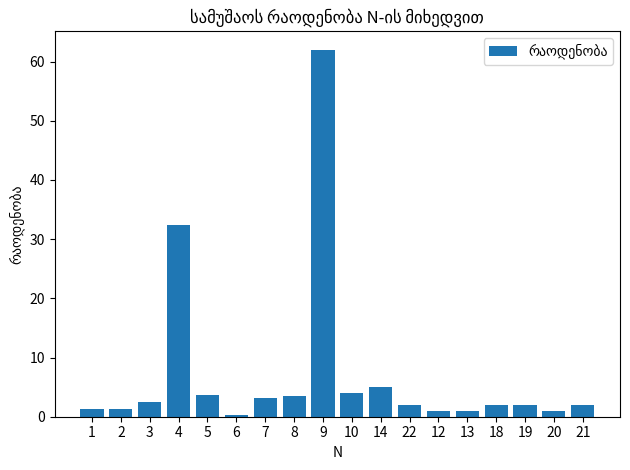

Is it true that the value at 3 is 2.6?

True